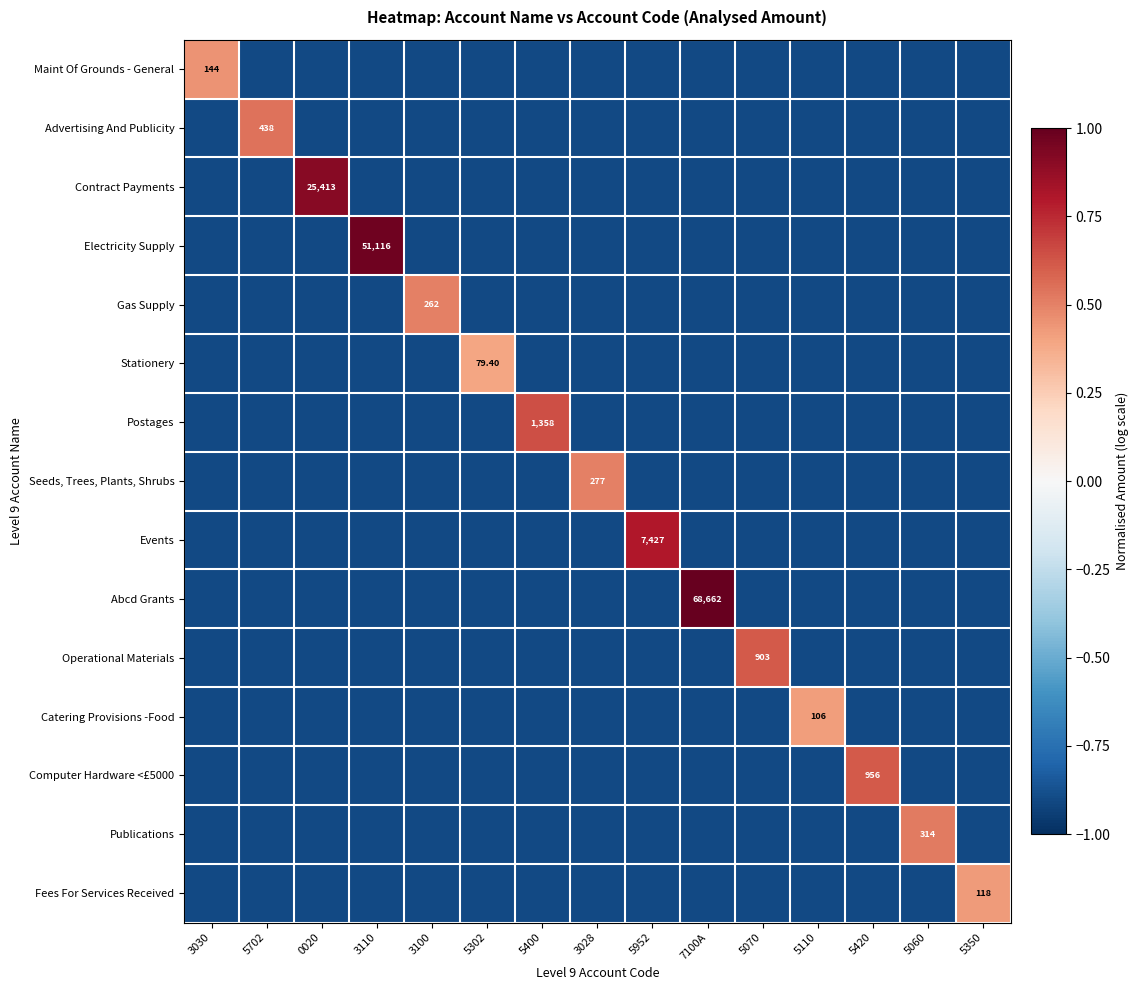

How many data points in Stationery are above 0?

1